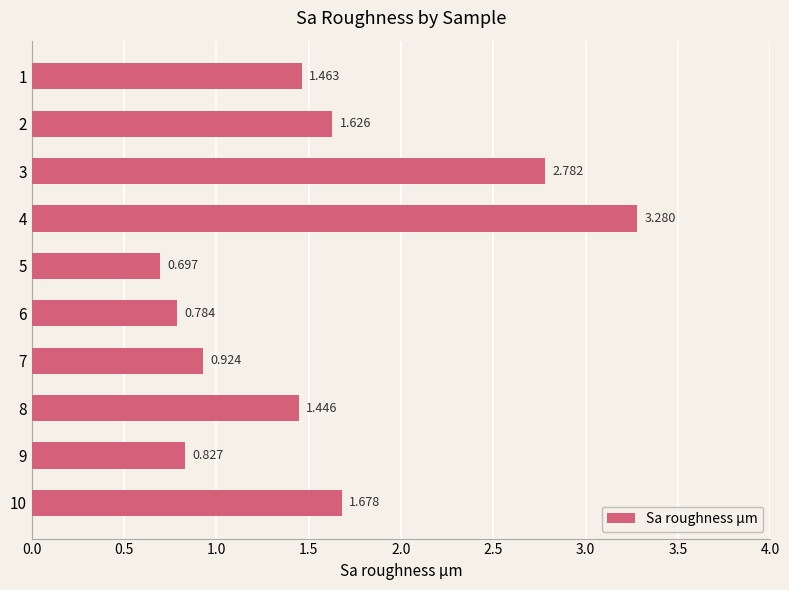

Where is the data nearest to the value 1?

7